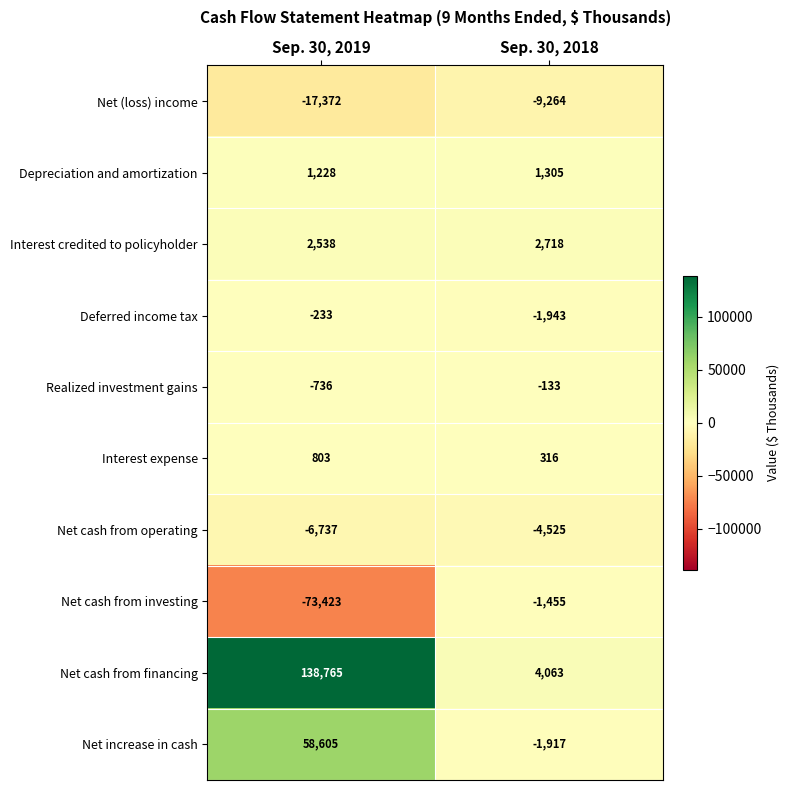

At which category does the chart reach its minimum across all series?

Sep. 30, 2019